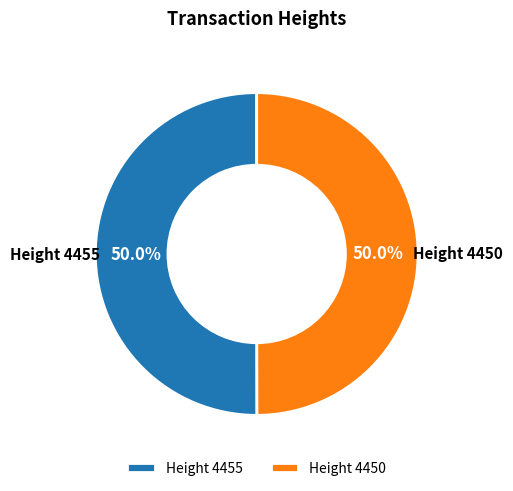

Combined, what portion of the pie is Height 4450 and Height 4455?

100.0%